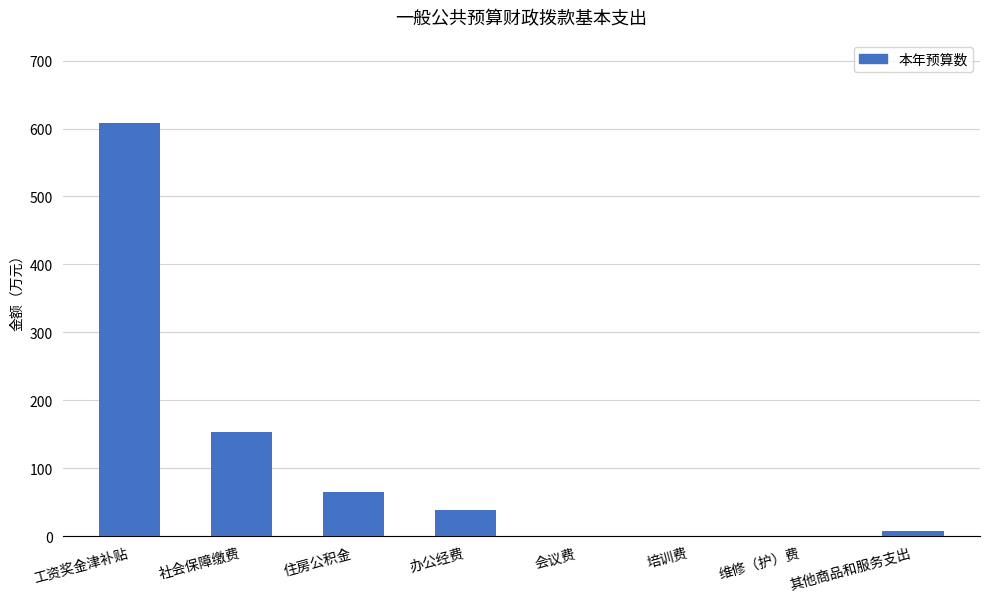

What is the sum of all values?

878.3